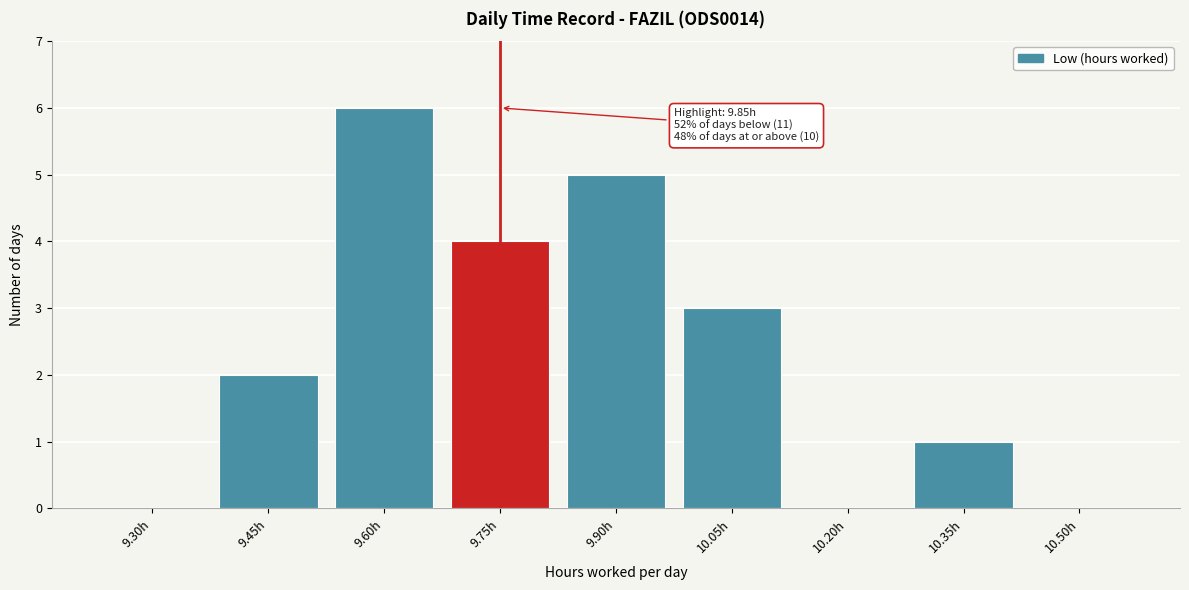

Reading left to right, extract all data points from this chart.

9.30h=0	9.45h=2	9.60h=6	9.75h=4	9.90h=5	10.05h=3	10.20h=0	10.35h=1	10.50h=0